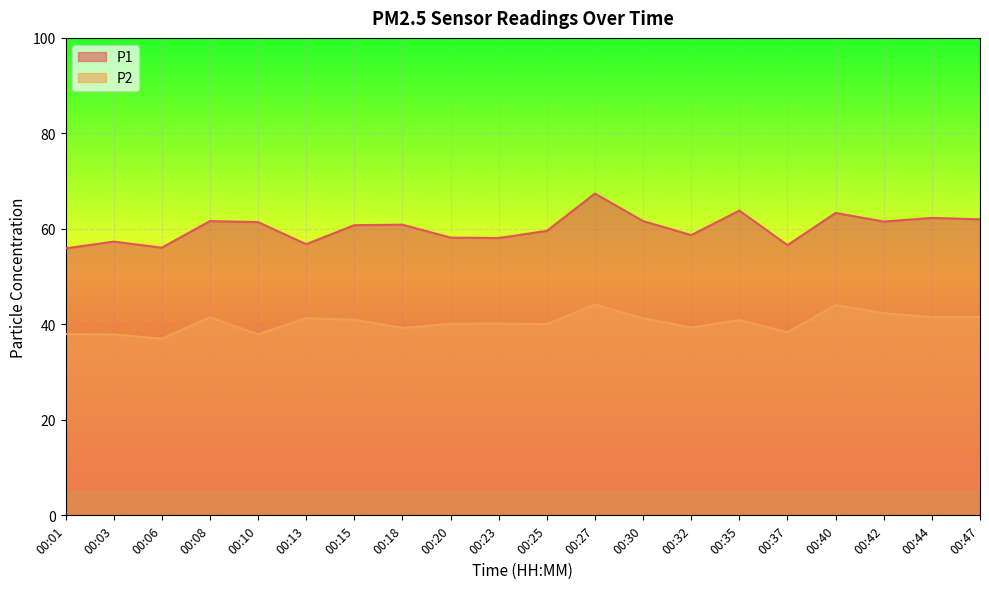

Rank the series by their maximum value, from lowest to highest.

P2, P1